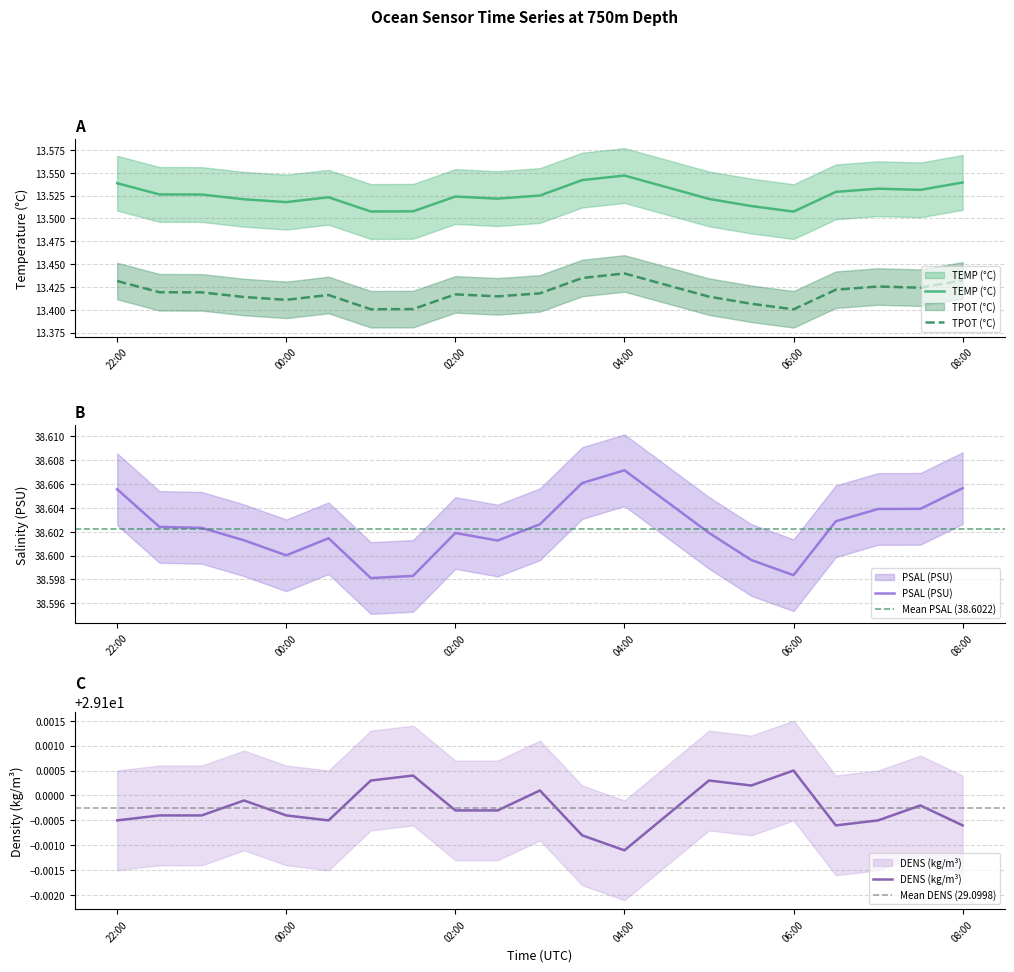

Rank the series at 2022-02-04T01:30:01 from lowest to highest value.

TPOT (°C), TEMP (°C), DENS (kg/m³), PSAL (PSU)